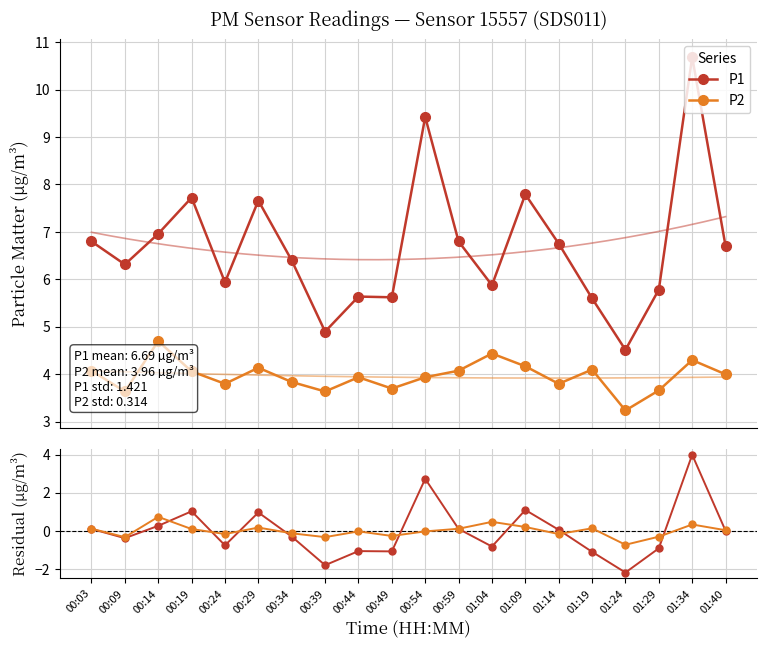

What position from the left is 00:29?

6